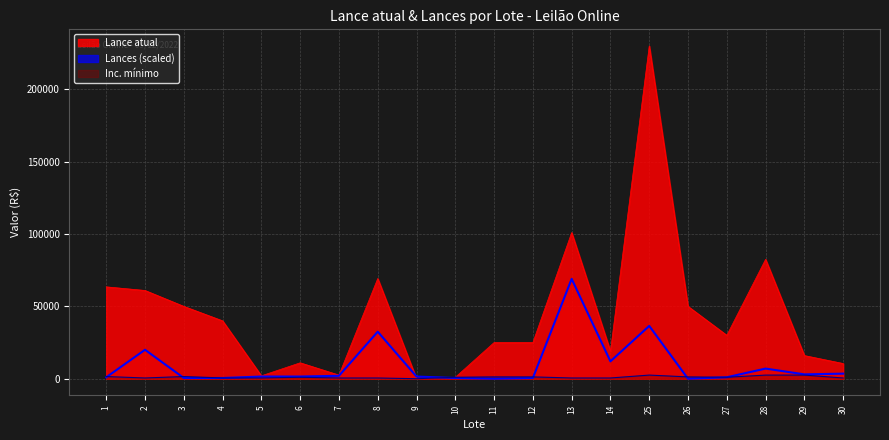

How many categories are shown in the chart?

20